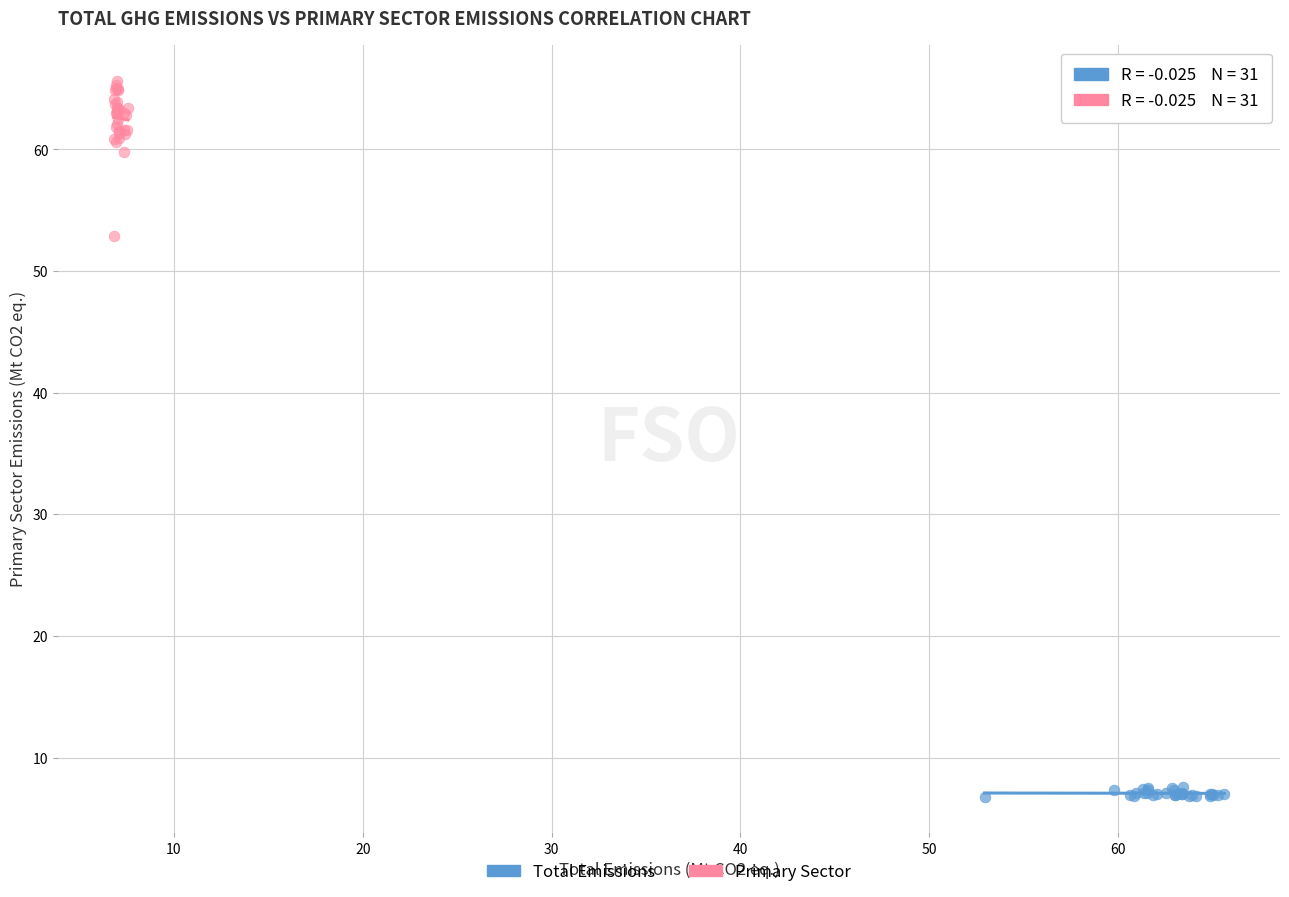

Which series reaches the maximum Y coordinate?

Primary Sector